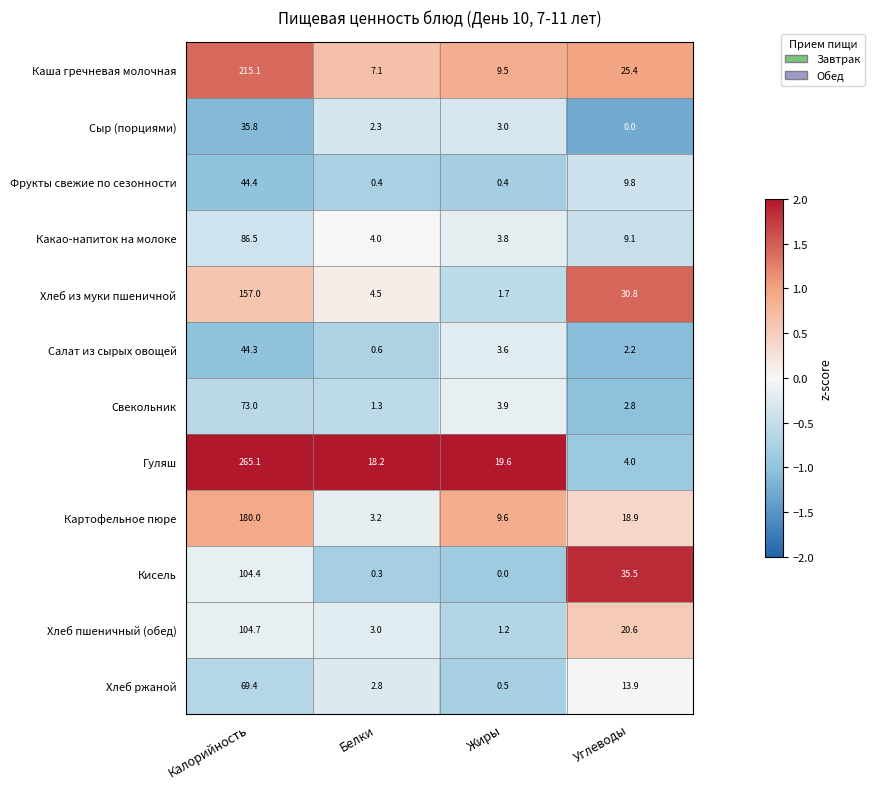

Which series changed the most between Жиры and Углеводы?

Кисель